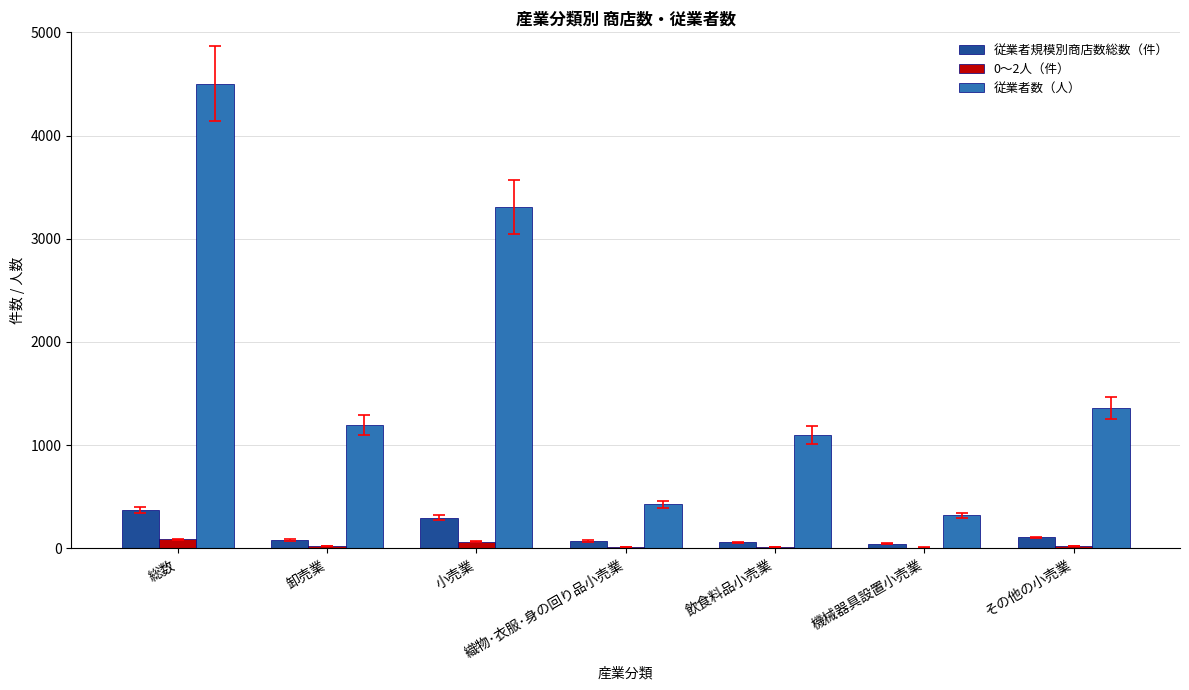

Which series changed the most between 総数 and 機械器具設置小売業?

従業者数（人）